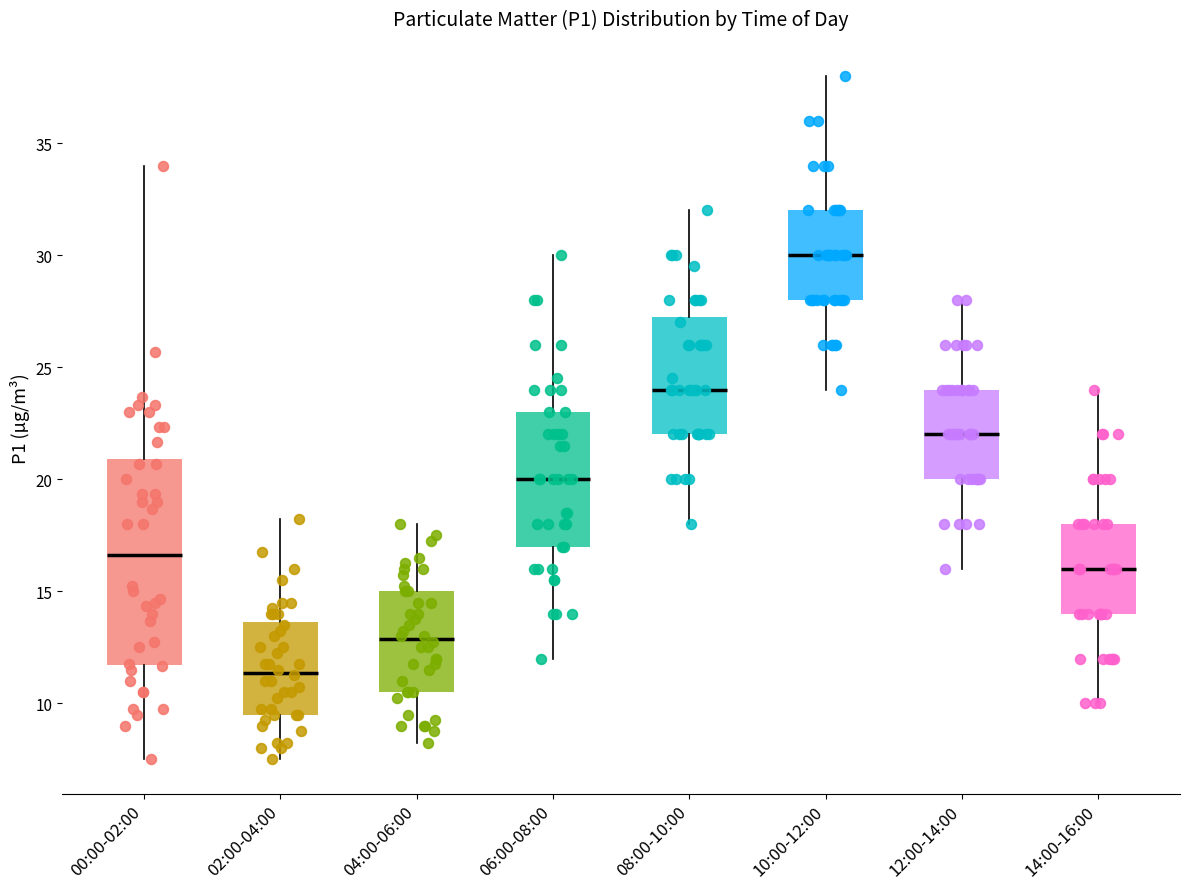

Which box has the highest median line?

10:00-12:00